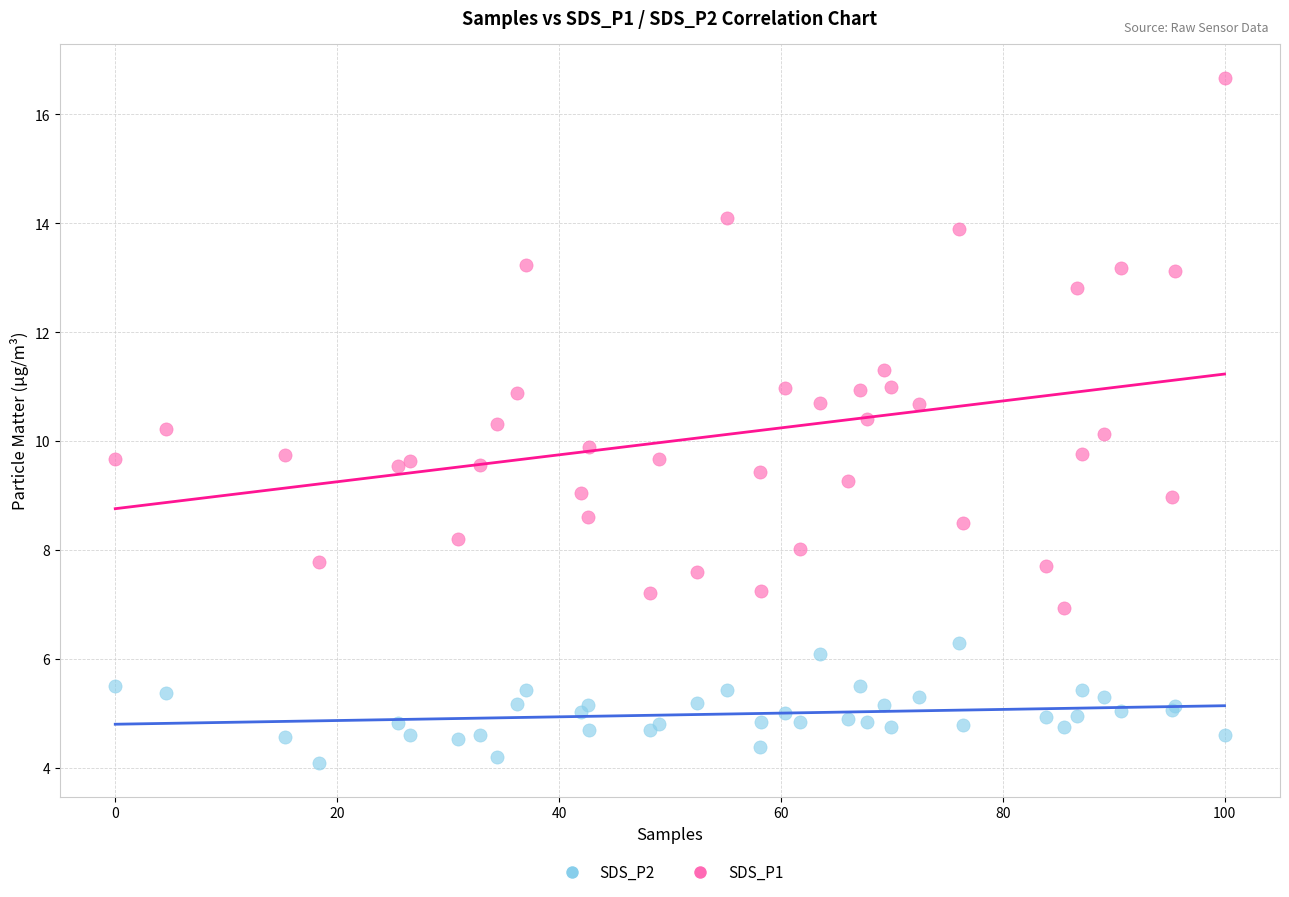

Which series contains the lowest Y value?

SDS_P2